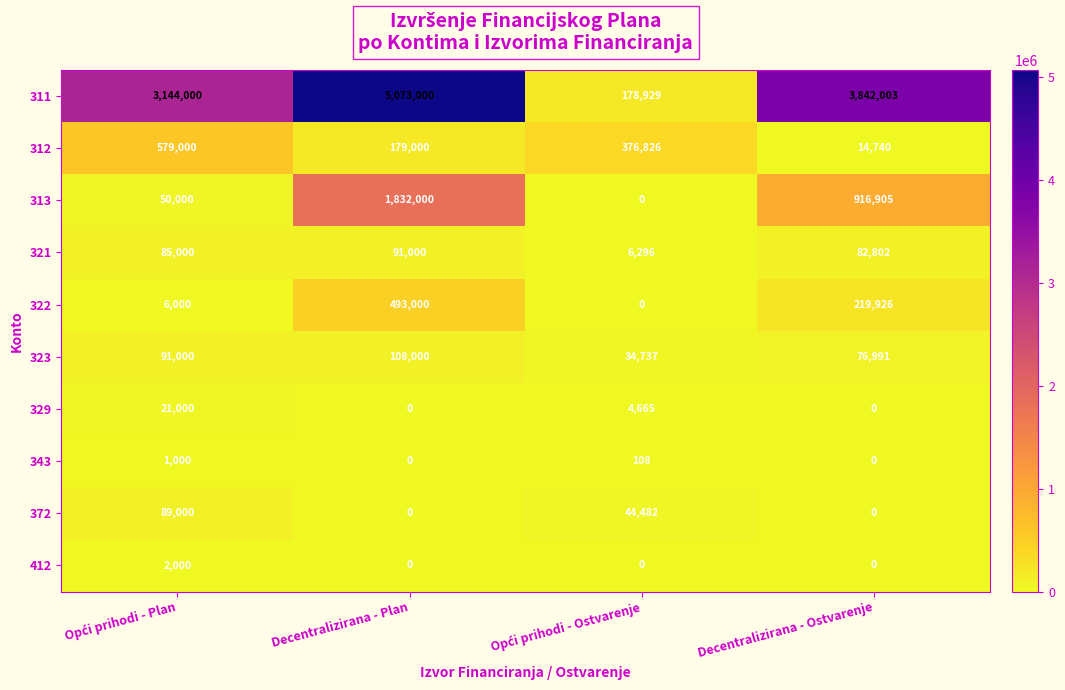

The value of 311 at Decentralizirana - Plan is 5073000. True or false?

True